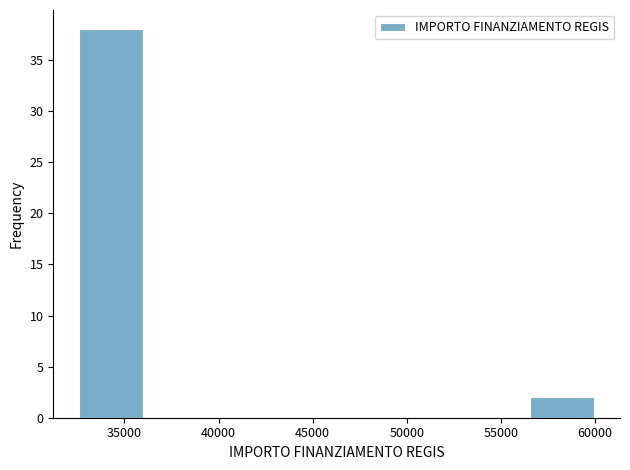

Which range on the x-axis has the tallest bar?

32500 to 36000